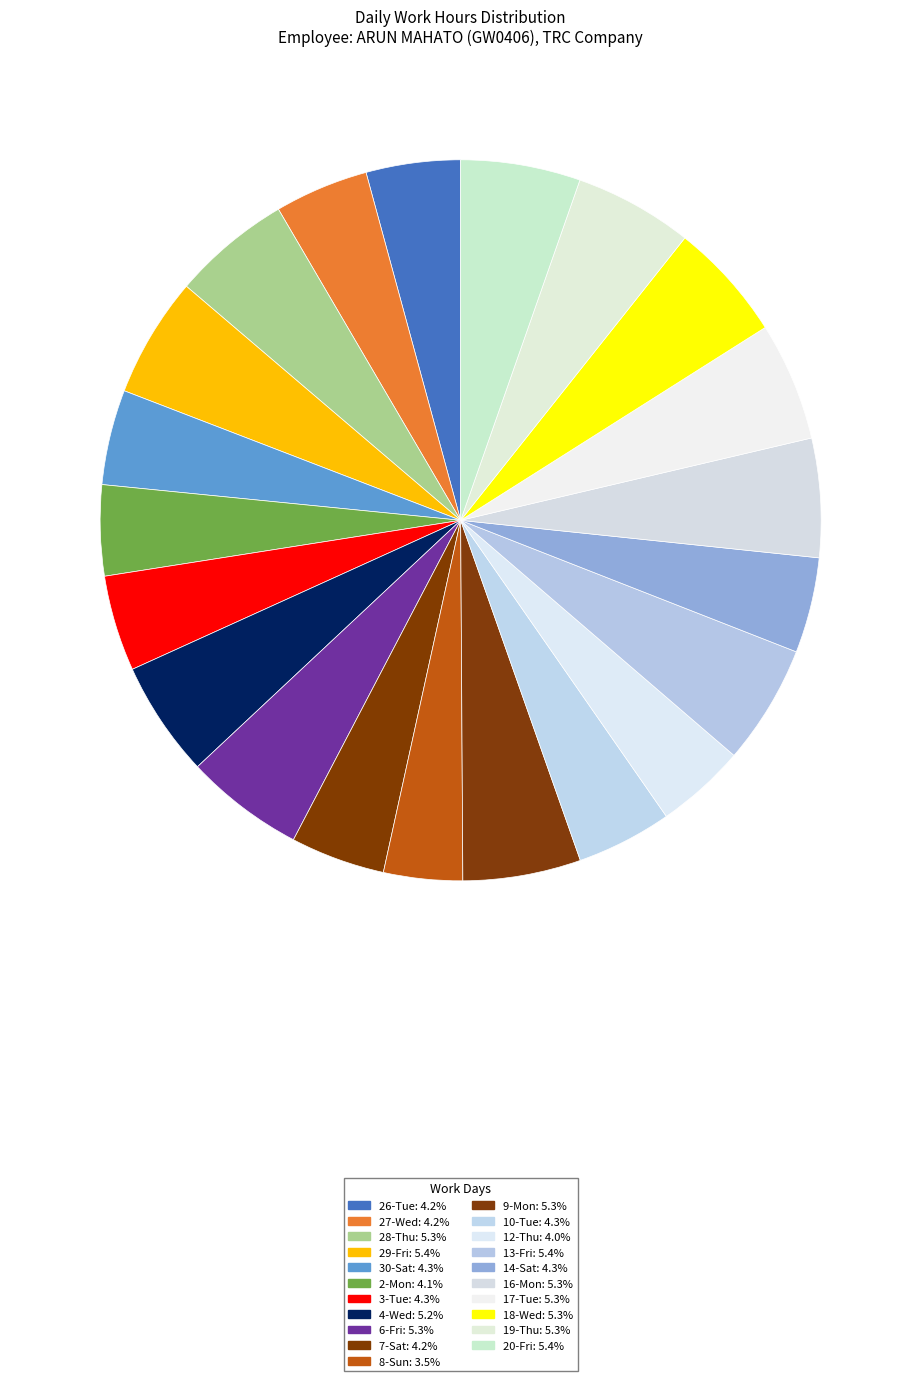

How many slices are in this pie chart?

21